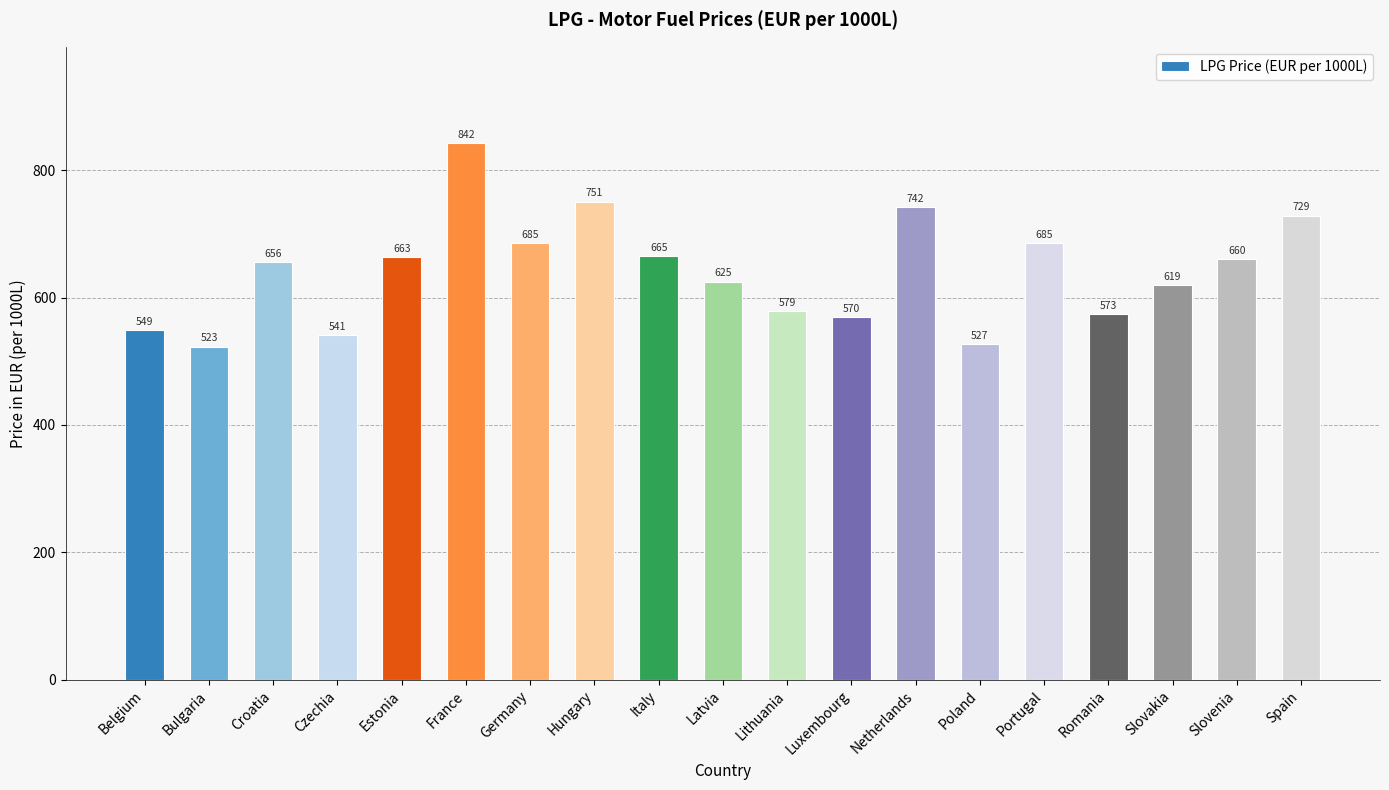

Does the chart contain any negative values?

No